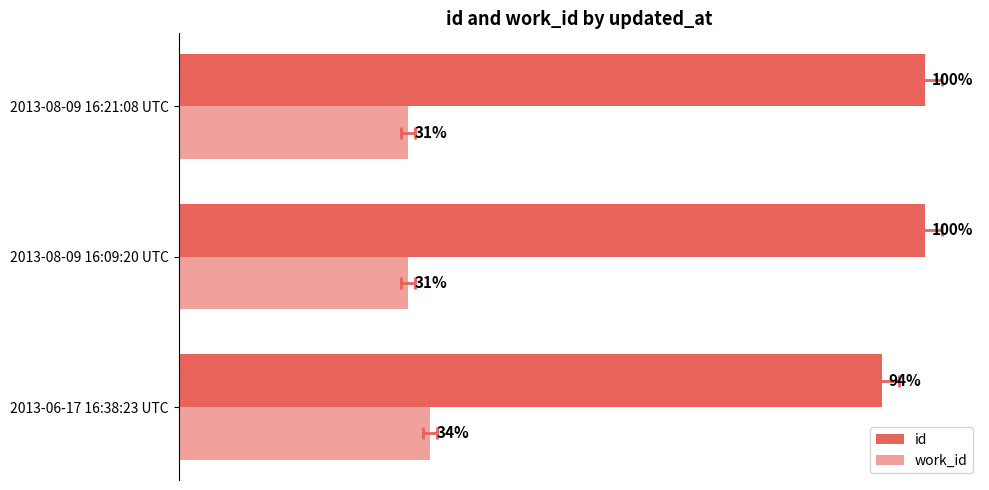

The work_id series shows 9174 at 2013-08-09 16:09:20 UTC. True or false?

False